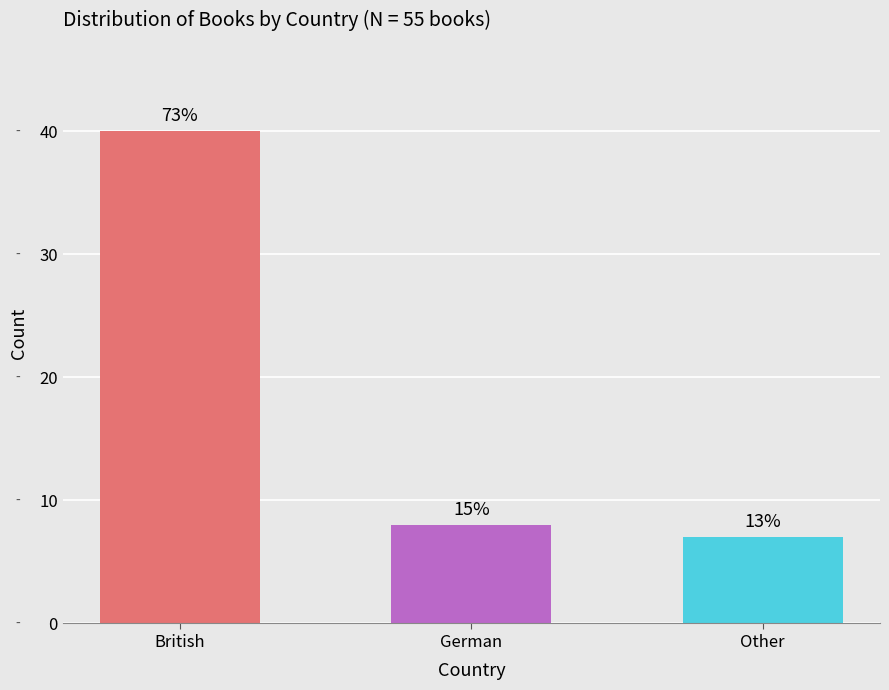

Reading left to right, what are all the values shown in this chart?

British=40	German=8	Other=7